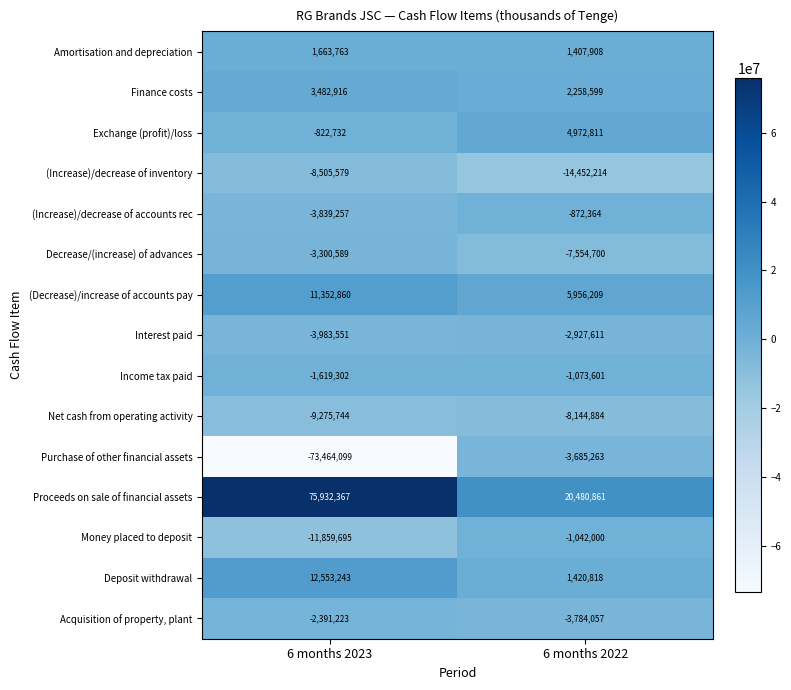

List the series in order of their peak value, lowest first.

(Increase)/decrease of inventory, Net cash from operating activity, Purchase of other financial assets, Decrease/(increase) of advances, Interest paid, Acquisition of property, plant, Income tax paid, Money placed to deposit, (Increase)/decrease of accounts rec, Amortisation and depreciation, Finance costs, Exchange (profit)/loss, (Decrease)/increase of accounts pay, Deposit withdrawal, Proceeds on sale of financial assets